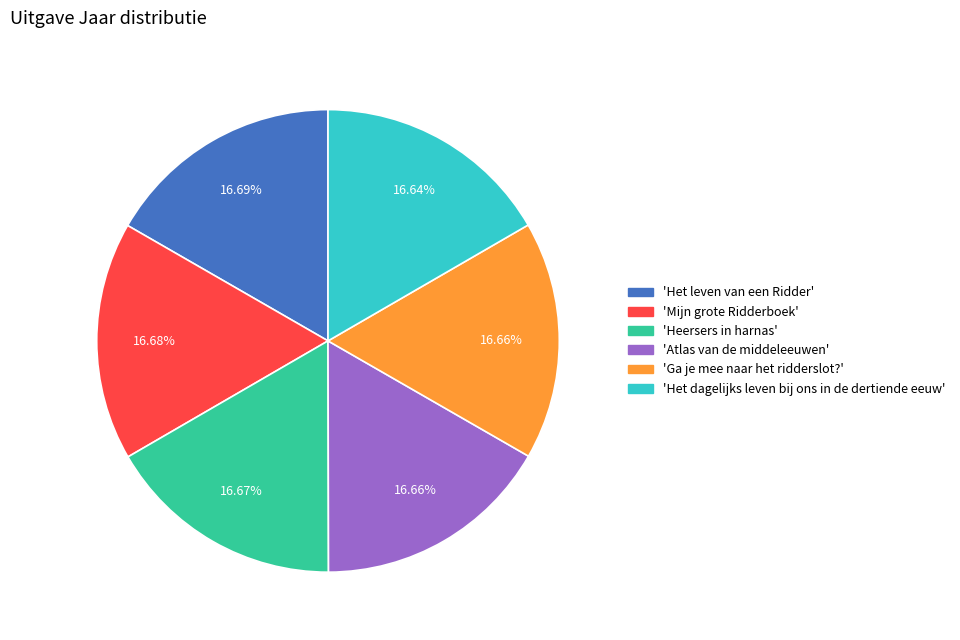

Does any single category account for the majority?

No